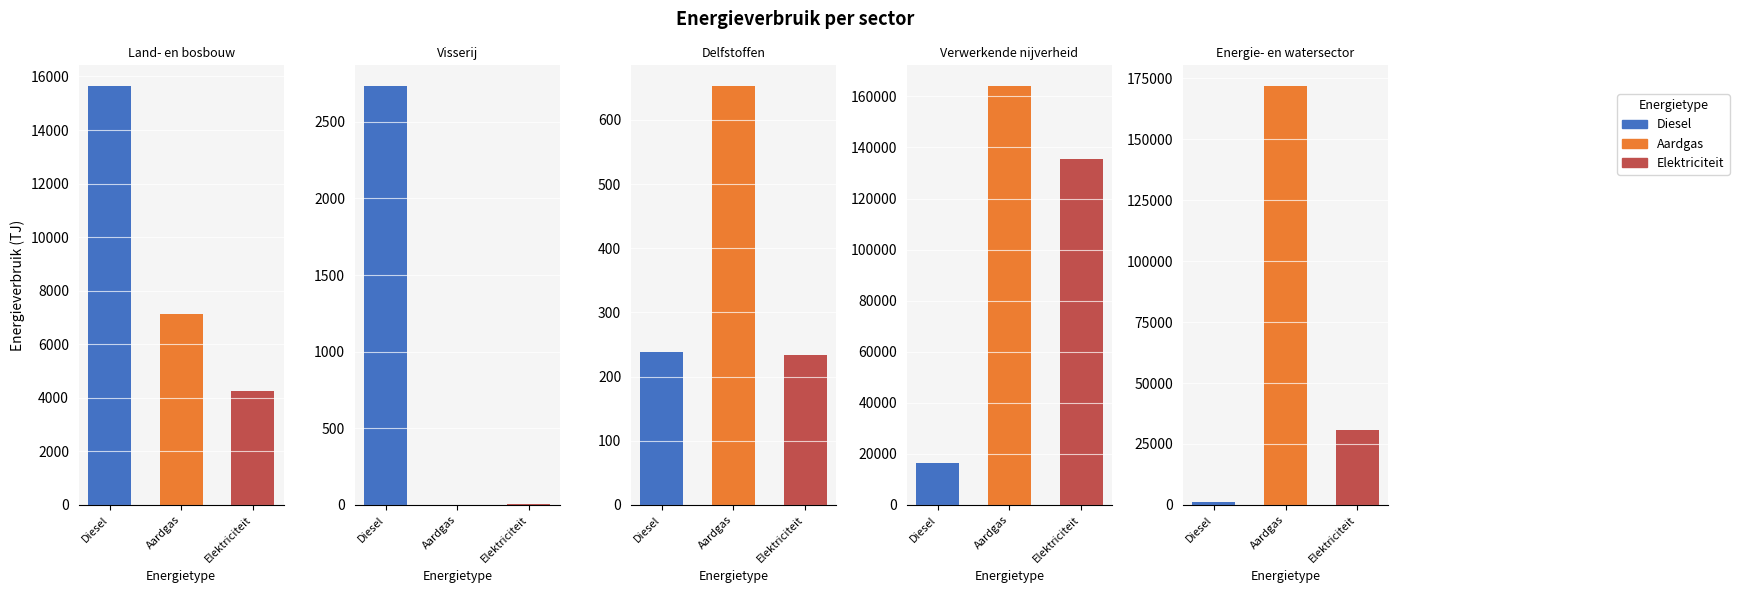

What is the average value of the Aardgas series?

68683.8